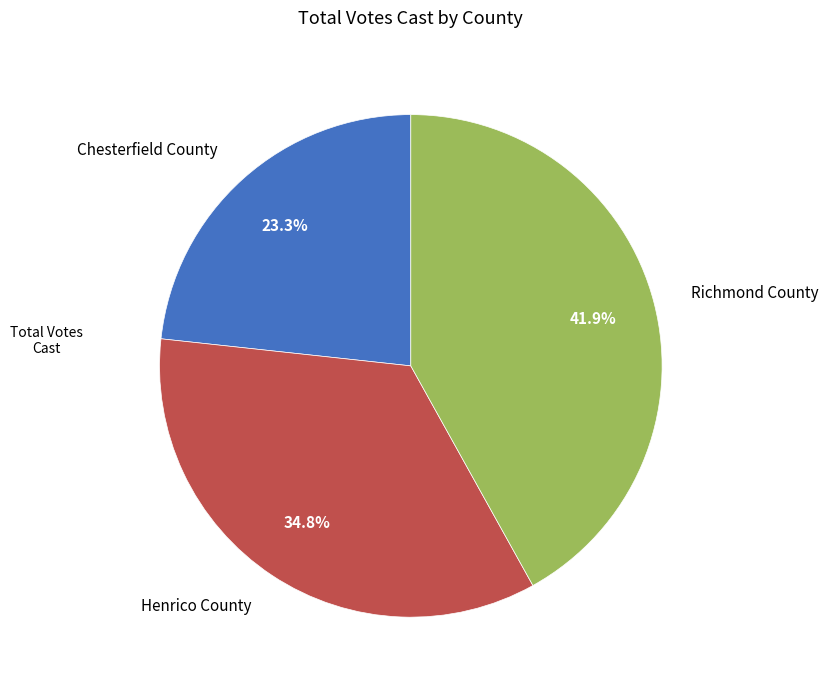

Rank the categories by value from lowest to highest.

Chesterfield County, Henrico County, Richmond County